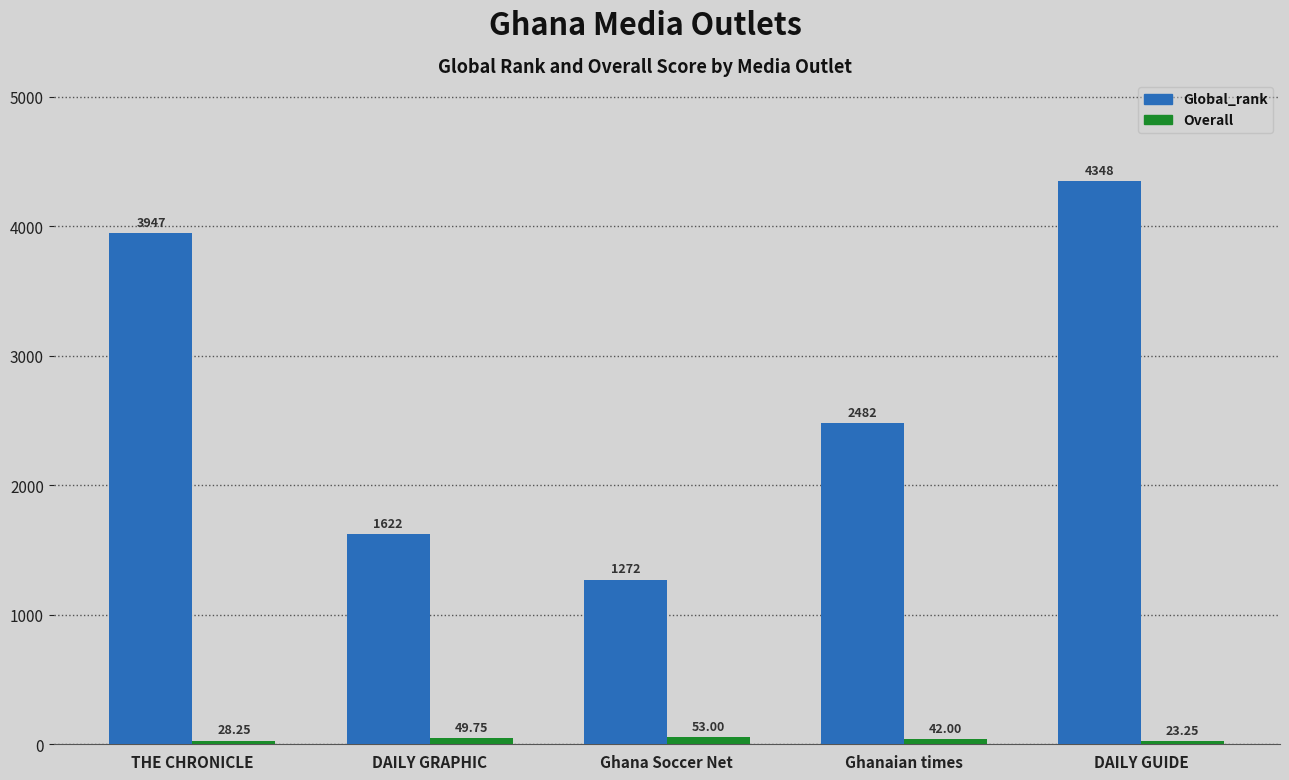

Which series changed the most between THE CHRONICLE and Ghanaian times?

Global_rank